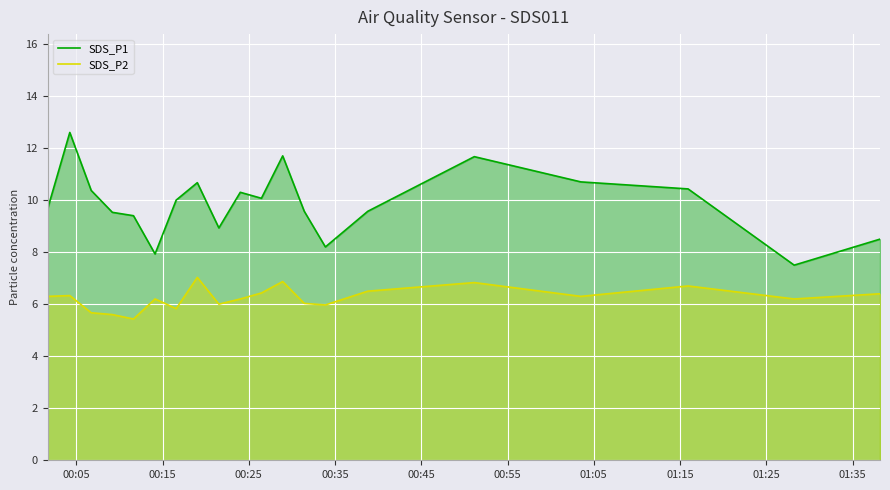

What is the highest value of the SDS_P1 series?

12.6